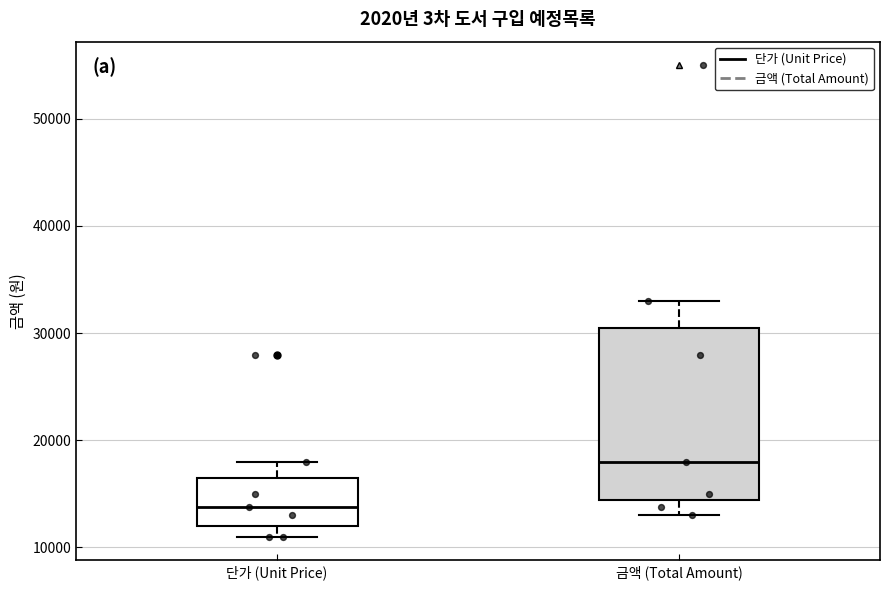

Reading left to right, transcribe this box plot: for each box, give where its median line is, the range the box spans, and where its two whiskers end, as read against the y-axis. The values are not printed on the chart, so give them approximately, as read against the axis.

단가 (Unit Price): median 14000, box 12000 to 17000, whiskers 11000 to 18000
금액 (Total Amount): median 18000, box 14000 to 31000, whiskers 13000 to 33000